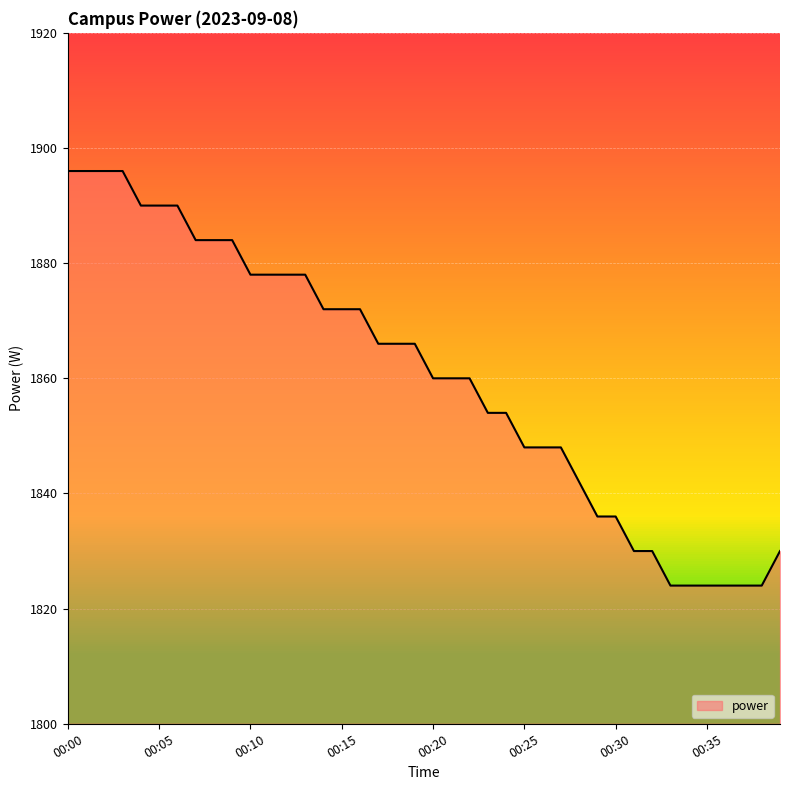

What is the difference between the maximum and minimum values?

72